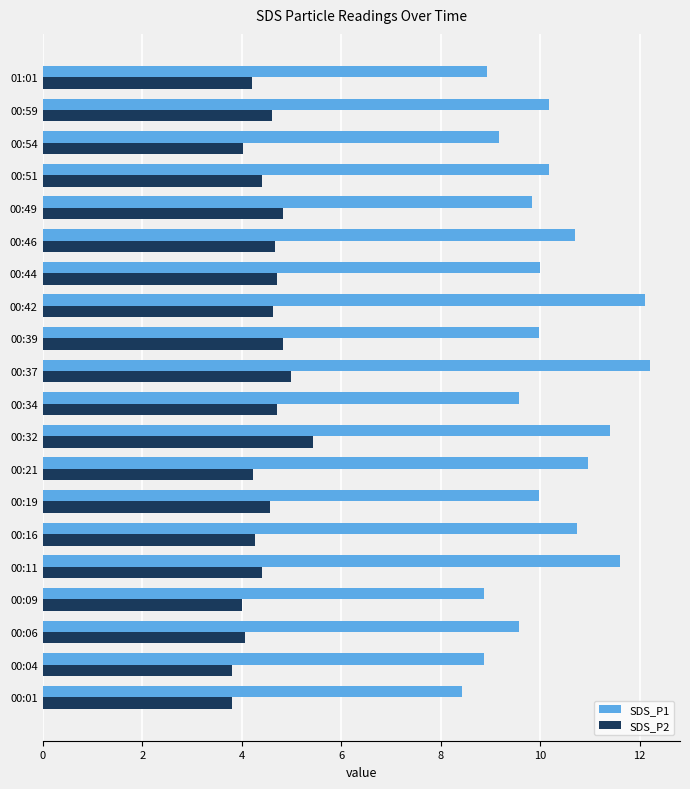

At which category is the sum across all series the highest?

00:37